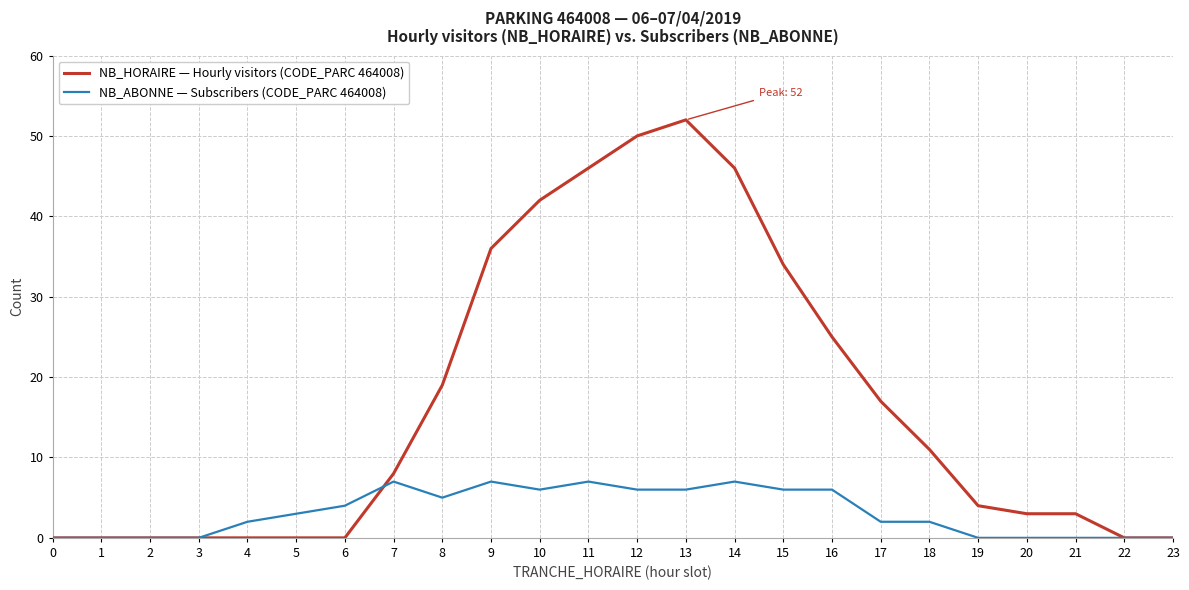

Which series has the largest range (max minus min)?

NB_HORAIRE — Hourly visitors (CODE_PARC 464008)